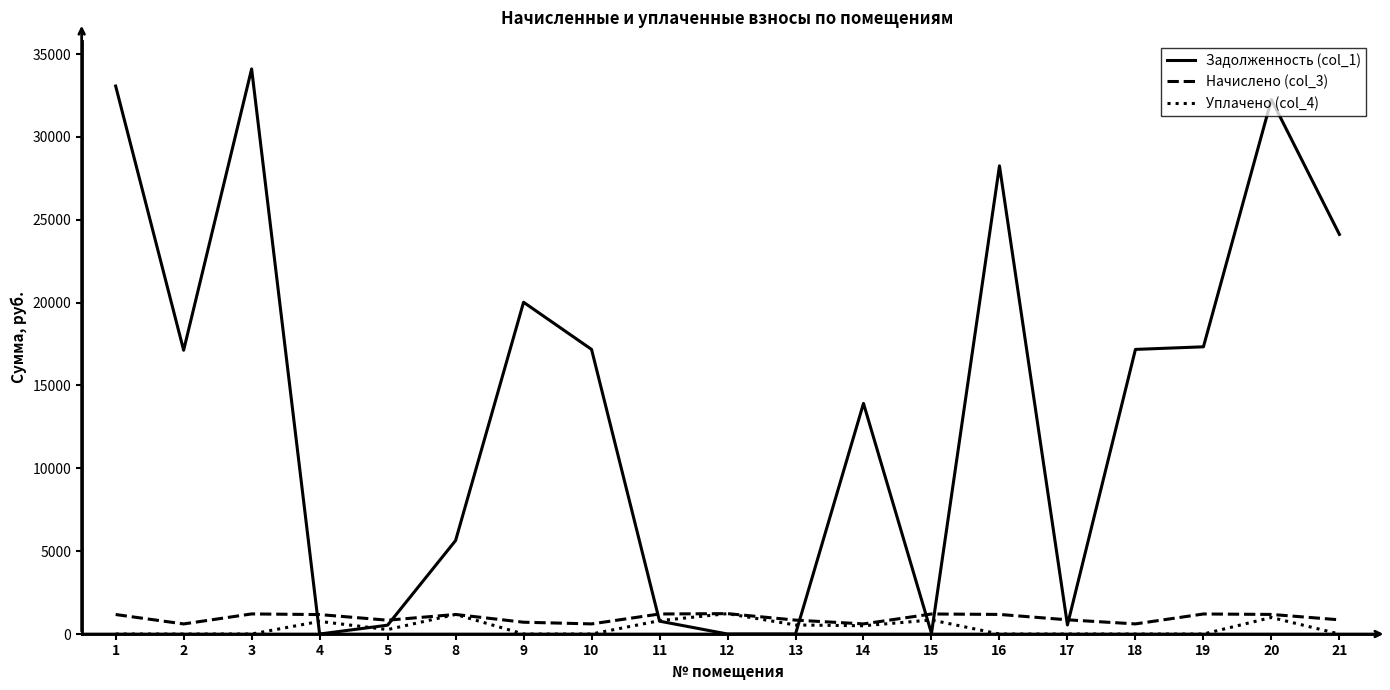

How many times do Задолженность (col_1) and Уплачено (col_4) cross each other?

6